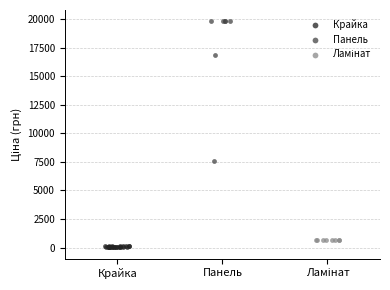

Which series reaches the maximum Y coordinate?

Панель